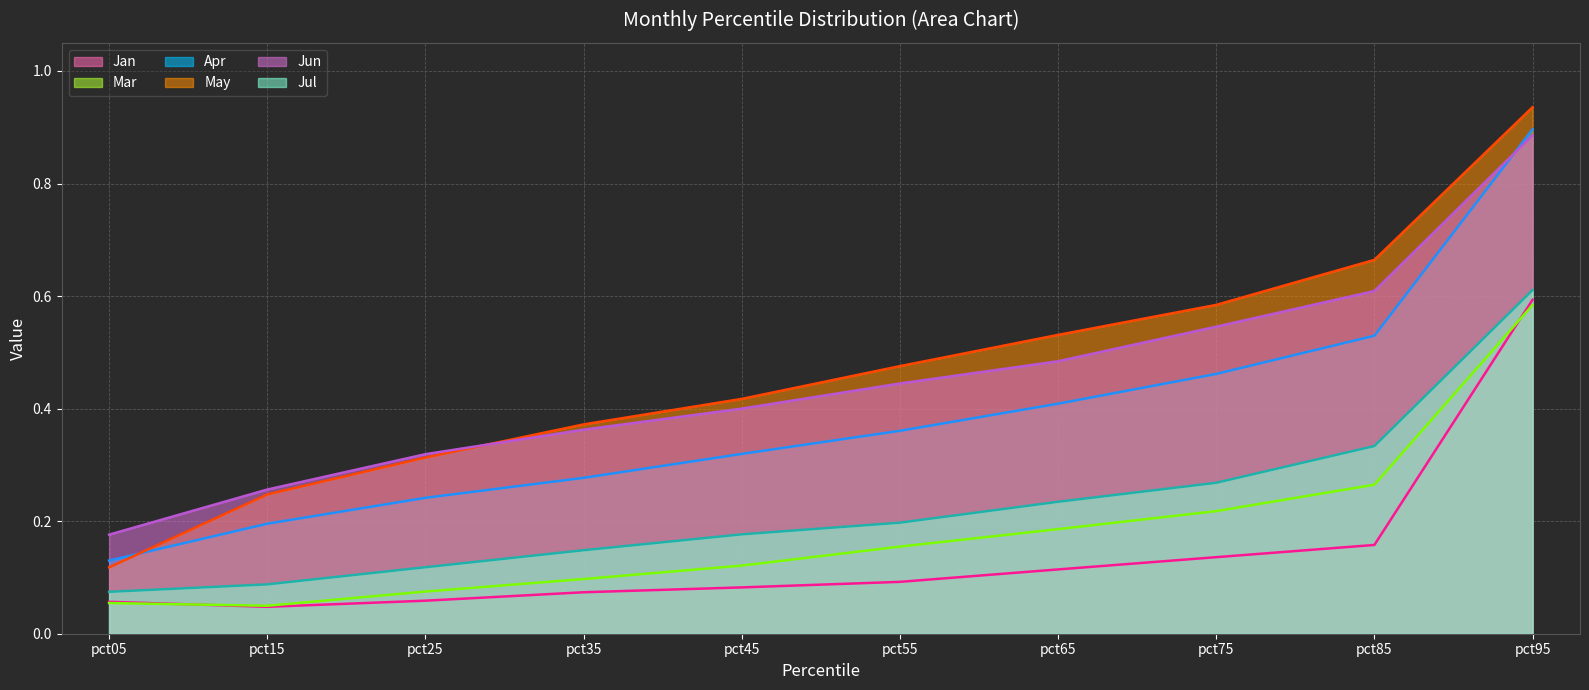

At which label is Jul line closest to 0?

pct05